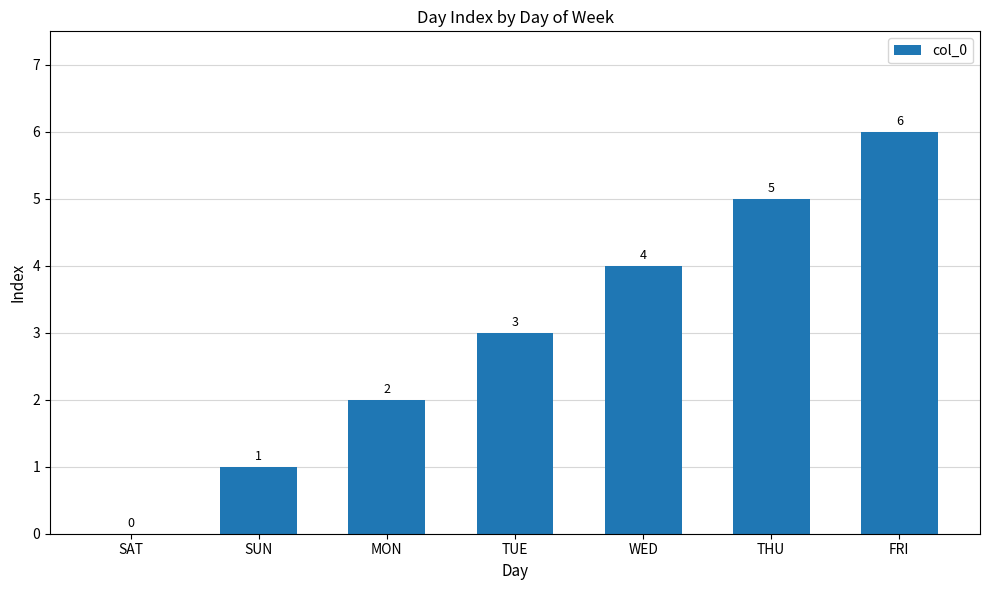

True or false: the data shows 2 at SAT.

False